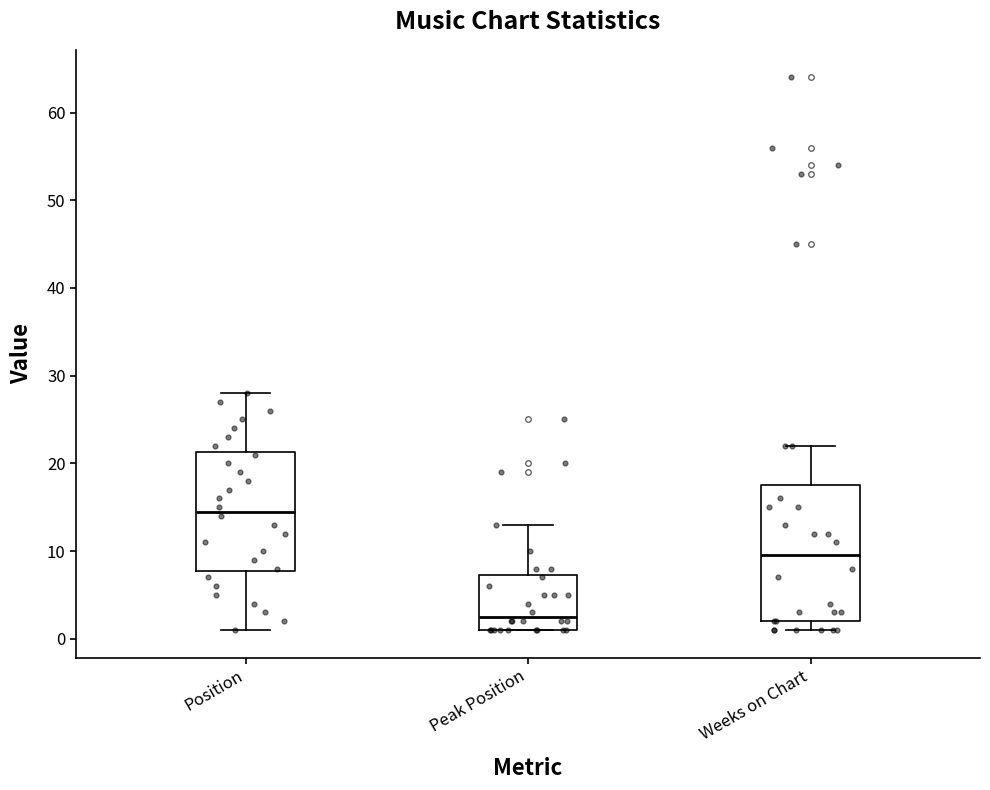

Comparing the boxes themselves (not the whiskers), which one is the tallest?

Weeks on Chart